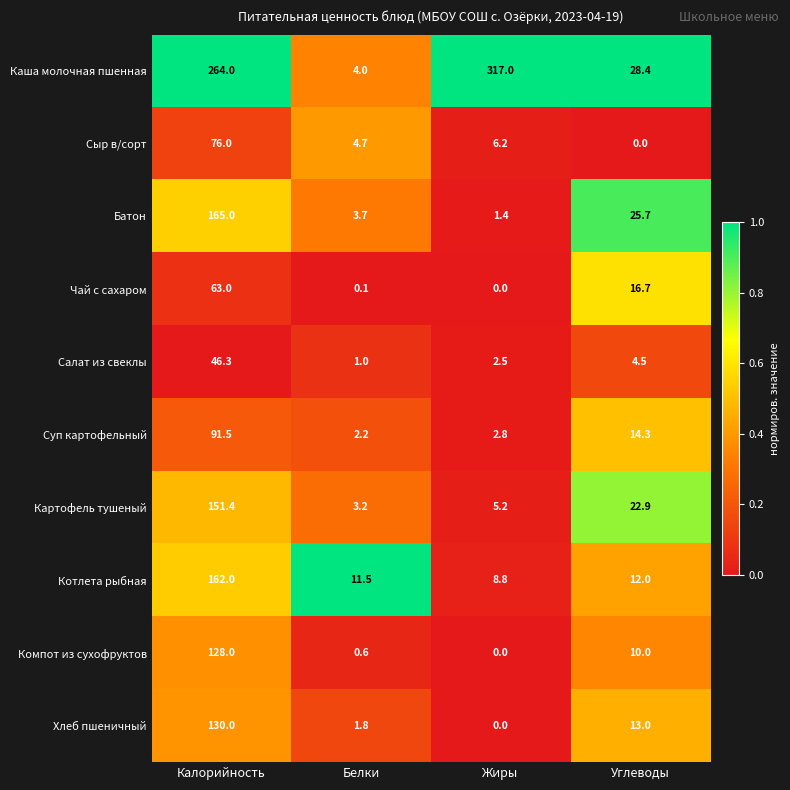

Is it true that Хлеб пшеничный equals 216.9 at Калорийность?

False